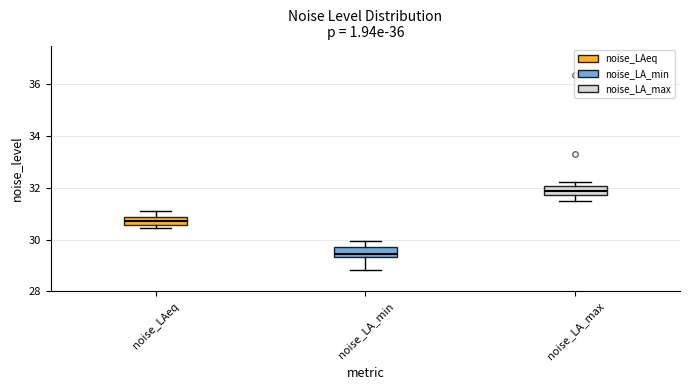

Reading left to right, transcribe this box plot: for each box, give where its median line is, the range the box spans, and where its two whiskers end, as read against the y-axis. The values are not printed on the chart, so give them approximately, as read against the axis.

noise_LAeq: median 30.8 (inside the box), box 30.6 to 30.8, whiskers 30.4 to 31.0
noise_LA_min: median 29.4 (just above the box's lower edge), box 29.4 to 29.8, whiskers 28.8 to 30.0
noise_LA_max: median 31.8 (inside the box), box 31.8 to 32.0, whiskers 31.4 to 32.2